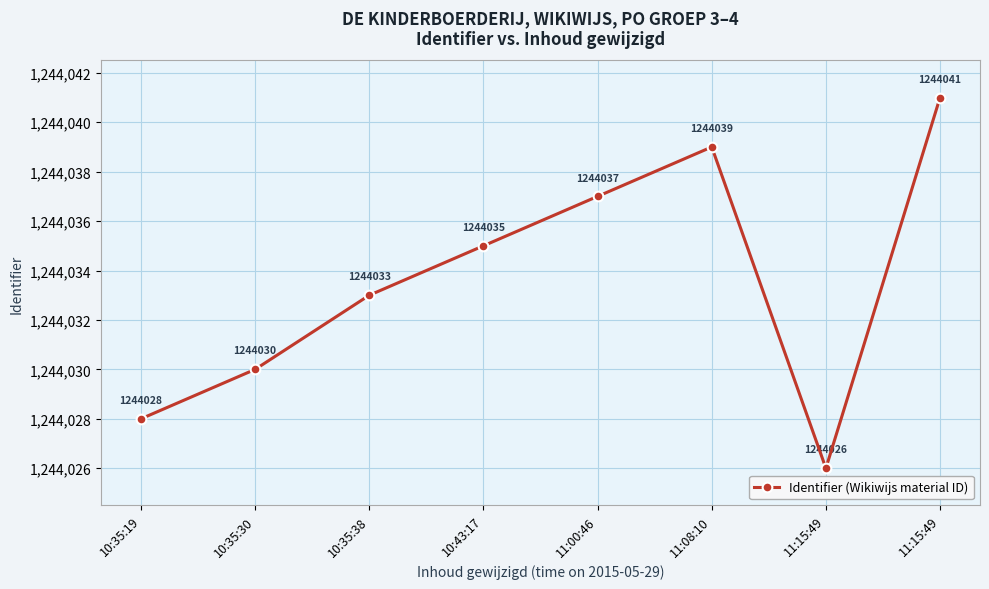

How many lines are shown in the chart?

1